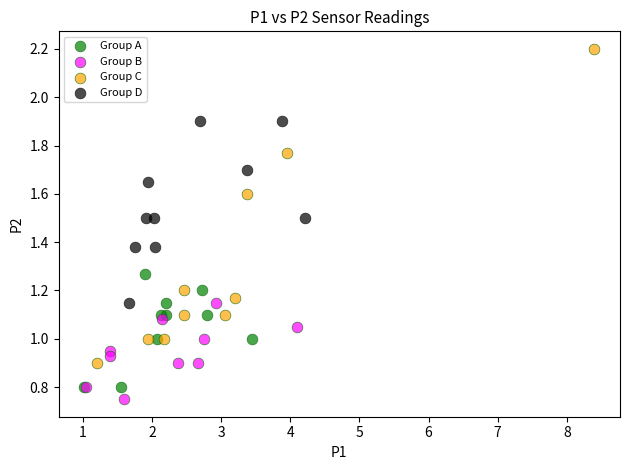

Which series has the largest Y range (max minus min)?

Group C